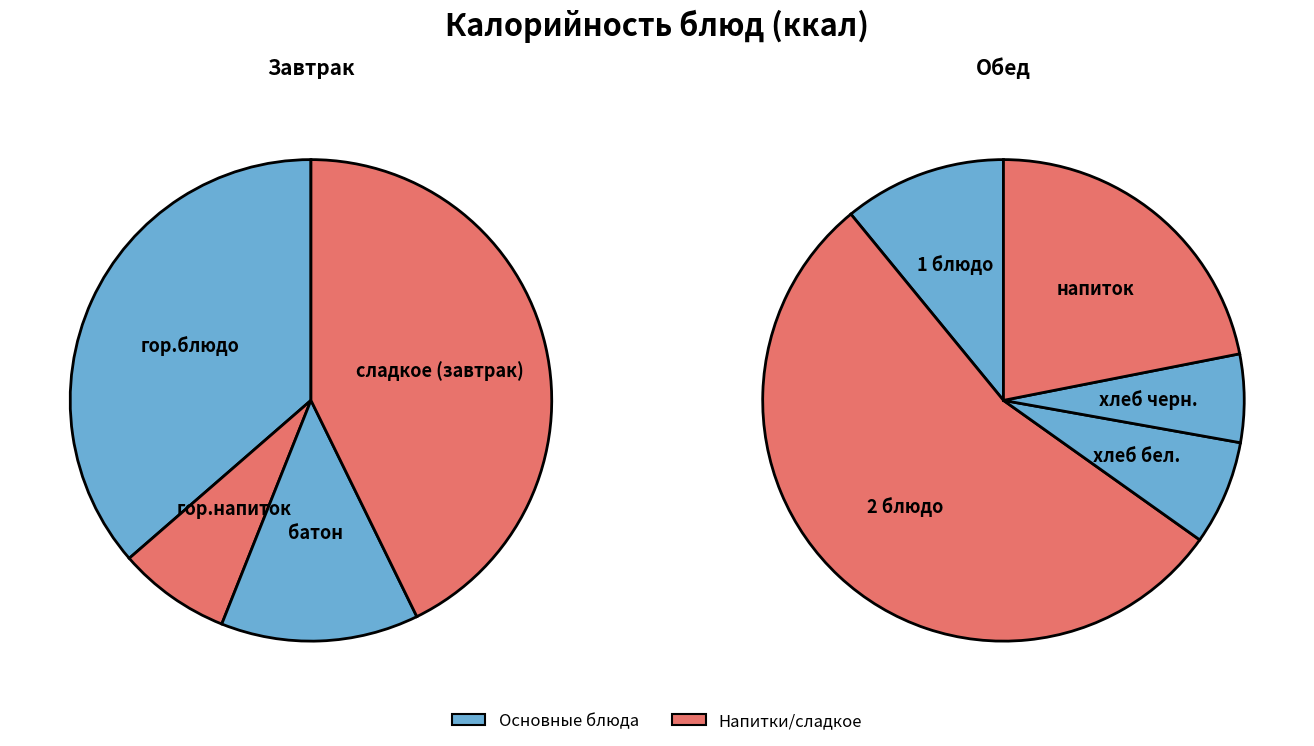

Which category has the biggest portion of the pie?

2 блюдо